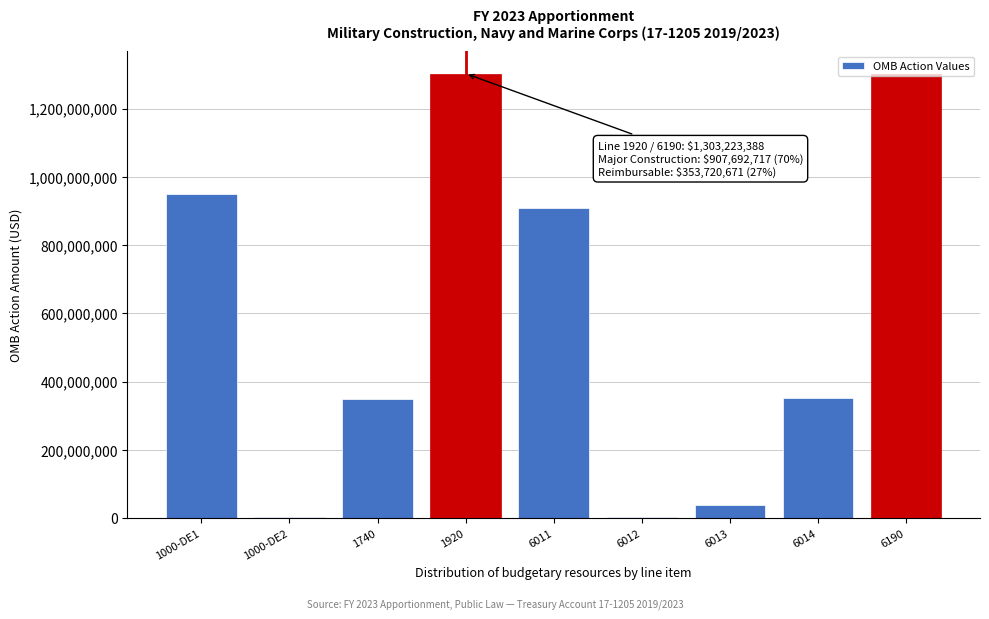

Approximately how many times larger is the value at 1000-DE1 compared to 6013?

24.6